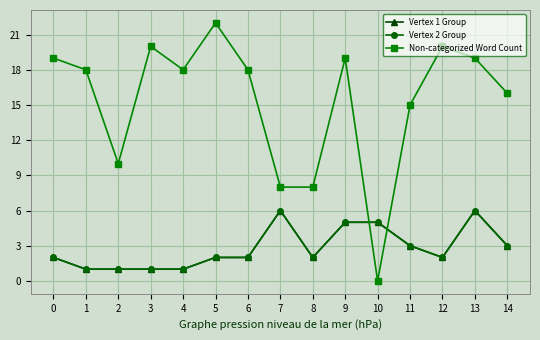

Which series has the largest range (max minus min)?

Non-categorized Word Count